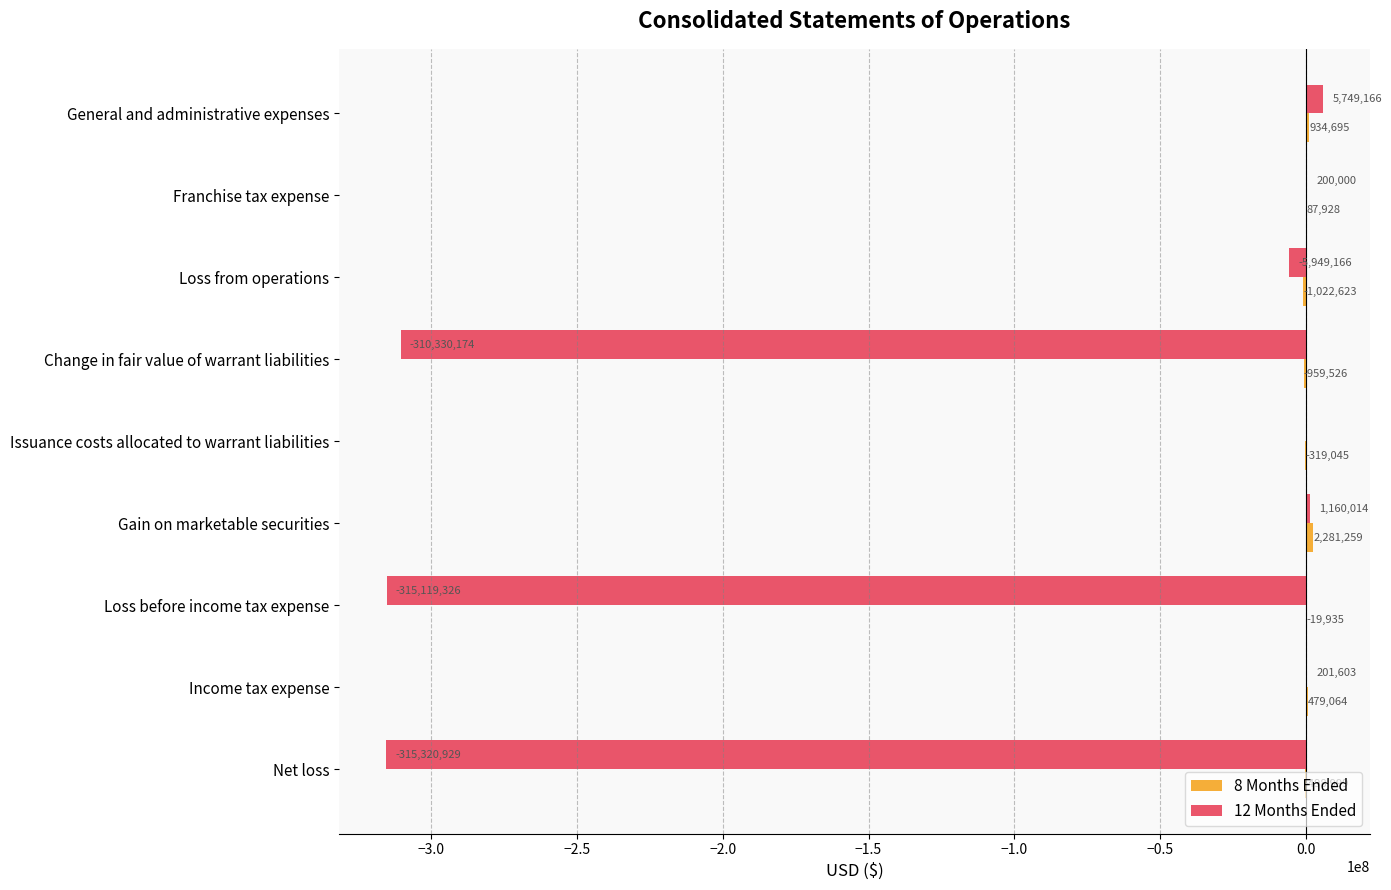

Between Change in fair value of warrant liabilities and Gain on marketable securities, which series saw the biggest shift?

12 Months Ended